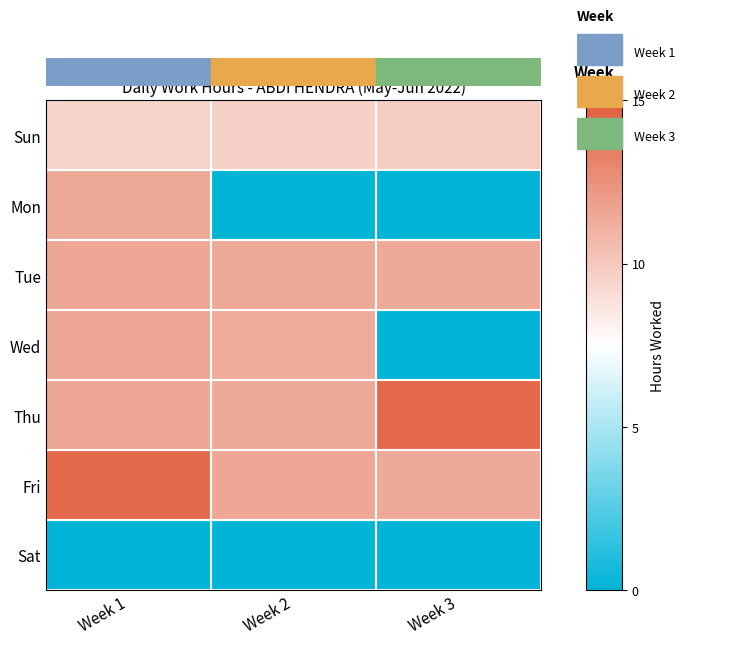

Reading left to right, what are all the values shown in this chart?

Sun: Week 1=9.5	Week 2=9.6	Week 3=9.7
Mon: Week 1=11.4	Week 2=0.0	Week 3=0.0
Tue: Week 1=11.5	Week 2=11.4	Week 3=11.4
Wed: Week 1=11.5	Week 2=11.3	Week 3=0.0
Thu: Week 1=11.5	Week 2=11.4	Week 3=14.4
Fri: Week 1=14.3	Week 2=11.5	Week 3=11.4
Sat: Week 1=0.0	Week 2=0.0	Week 3=0.0